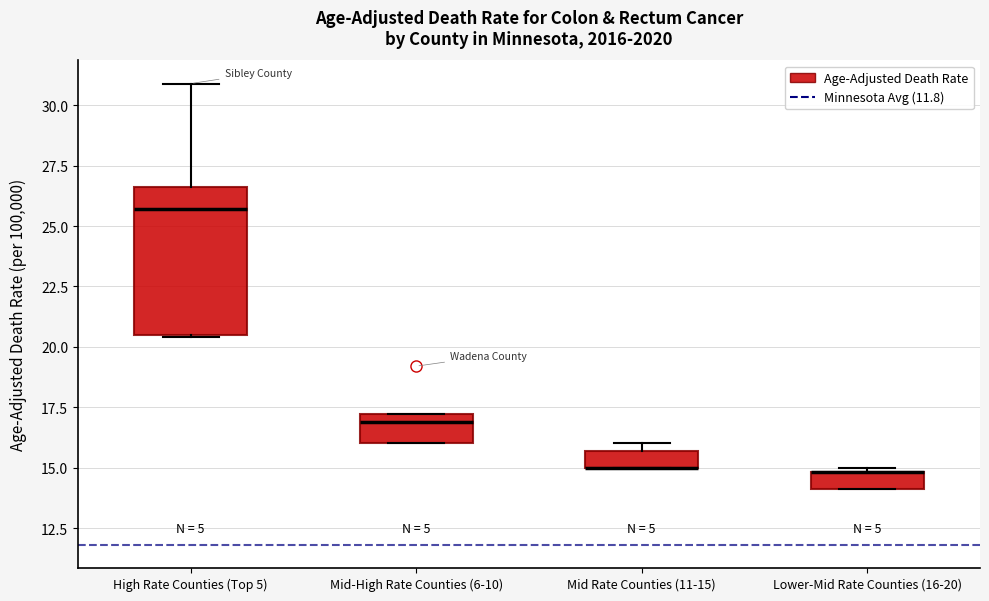

Which box is the tallest, from its lower edge to its upper edge?

High Rate Counties (Top 5)